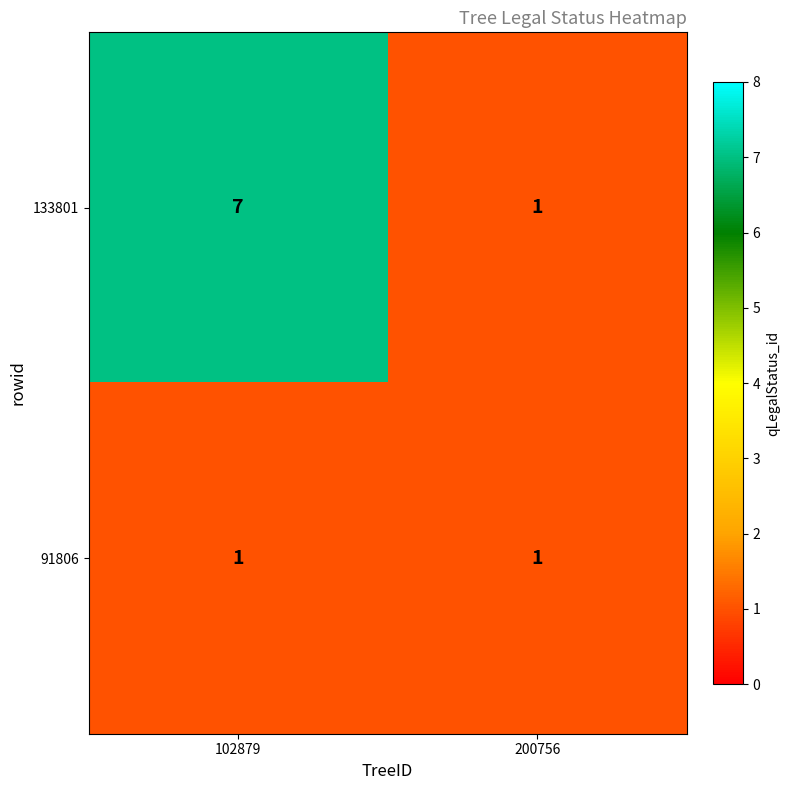

Reading right to left, list all the values displayed in this chart.

133801: 1	7
91806: 1	1